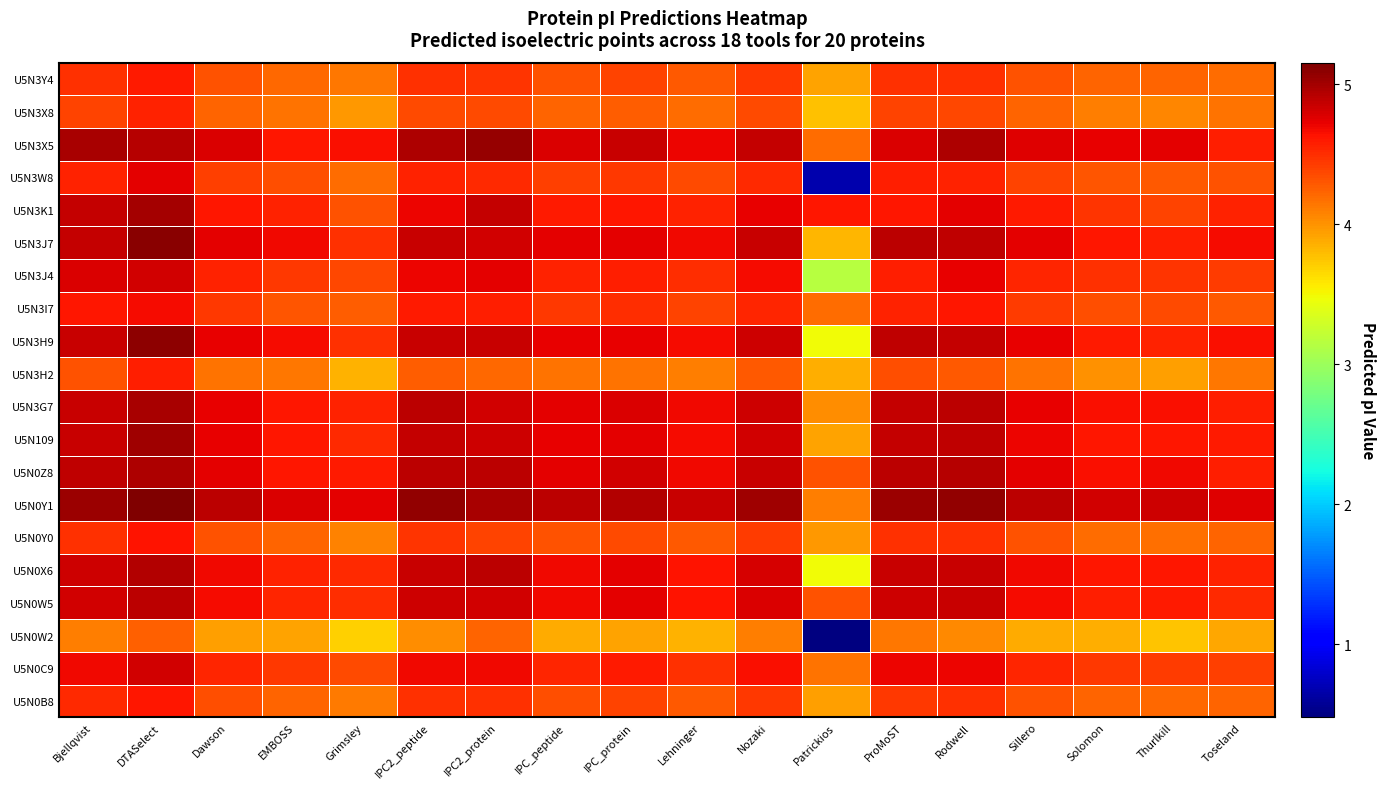

Reading left to right, transcribe all the data shown in this chart.

U5N0B8: Bjellqvist=4.5	DTASelect=4.6	Dawson=4.3	EMBOSS=4.2	Grimsley=4.1	IPC2_peptide=4.5	IPC2_protein=4.5	IPC_peptide=4.3	IPC_protein=4.4	Lehninger=4.3	Nozaki=4.4	Patrickios=3.9	ProMoST=4.5	Rodwell=4.5	Sillero=4.3	Solomon=4.2	Thurlkill=4.2	Toseland=4.2
U5N0C9: Bjellqvist=4.7	DTASelect=4.8	Dawson=4.5	EMBOSS=4.4	Grimsley=4.4	IPC2_peptide=4.7	IPC2_protein=4.7	IPC_peptide=4.5	IPC_protein=4.6	Lehninger=4.5	Nozaki=4.7	Patrickios=4.2	ProMoST=4.7	Rodwell=4.7	Sillero=4.5	Solomon=4.4	Thurlkill=4.4	Toseland=4.4
U5N0W2: Bjellqvist=4.1	DTASelect=4.3	Dawson=3.9	EMBOSS=3.9	Grimsley=3.7	IPC2_peptide=4.0	IPC2_protein=4.2	IPC_peptide=3.9	IPC_protein=3.9	Lehninger=3.8	Nozaki=4.1	Patrickios=0.5	ProMoST=4.1	Rodwell=4.0	Sillero=3.9	Solomon=3.9	Thurlkill=3.8	Toseland=3.9
U5N0W5: Bjellqvist=4.8	DTASelect=4.9	Dawson=4.7	EMBOSS=4.5	Grimsley=4.5	IPC2_peptide=4.8	IPC2_protein=4.8	IPC_peptide=4.7	IPC_protein=4.7	Lehninger=4.6	Nozaki=4.8	Patrickios=4.3	ProMoST=4.8	Rodwell=4.9	Sillero=4.7	Solomon=4.6	Thurlkill=4.6	Toseland=4.5
U5N0X6: Bjellqvist=4.8	DTASelect=4.9	Dawson=4.7	EMBOSS=4.6	Grimsley=4.5	IPC2_peptide=4.9	IPC2_protein=4.9	IPC_peptide=4.7	IPC_protein=4.7	Lehninger=4.6	Nozaki=4.8	Patrickios=3.5	ProMoST=4.9	Rodwell=4.9	Sillero=4.7	Solomon=4.6	Thurlkill=4.6	Toseland=4.6
U5N0Y0: Bjellqvist=4.5	DTASelect=4.6	Dawson=4.3	EMBOSS=4.2	Grimsley=4.1	IPC2_peptide=4.5	IPC2_protein=4.4	IPC_peptide=4.3	IPC_protein=4.4	Lehninger=4.3	Nozaki=4.4	Patrickios=4.0	ProMoST=4.5	Rodwell=4.5	Sillero=4.3	Solomon=4.2	Thurlkill=4.2	Toseland=4.2
U5N0Y1: Bjellqvist=5.0	DTASelect=5.2	Dawson=4.9	EMBOSS=4.8	Grimsley=4.7	IPC2_peptide=5.1	IPC2_protein=5.0	IPC_peptide=4.9	IPC_protein=4.9	Lehninger=4.9	Nozaki=5.0	Patrickios=4.1	ProMoST=5.0	Rodwell=5.1	Sillero=4.9	Solomon=4.8	Thurlkill=4.8	Toseland=4.8
U5N0Z8: Bjellqvist=4.9	DTASelect=5.0	Dawson=4.7	EMBOSS=4.6	Grimsley=4.6	IPC2_peptide=4.9	IPC2_protein=4.9	IPC_peptide=4.7	IPC_protein=4.8	Lehninger=4.7	Nozaki=4.9	Patrickios=4.3	ProMoST=4.9	Rodwell=4.9	Sillero=4.7	Solomon=4.7	Thurlkill=4.7	Toseland=4.6
U5N109: Bjellqvist=4.9	DTASelect=5.0	Dawson=4.7	EMBOSS=4.6	Grimsley=4.5	IPC2_peptide=4.9	IPC2_protein=4.8	IPC_peptide=4.7	IPC_protein=4.7	Lehninger=4.7	Nozaki=4.8	Patrickios=3.9	ProMoST=4.9	Rodwell=4.9	Sillero=4.7	Solomon=4.6	Thurlkill=4.6	Toseland=4.6
U5N3G7: Bjellqvist=4.9	DTASelect=5.0	Dawson=4.7	EMBOSS=4.6	Grimsley=4.6	IPC2_peptide=4.9	IPC2_protein=4.8	IPC_peptide=4.7	IPC_protein=4.8	Lehninger=4.7	Nozaki=4.8	Patrickios=4.0	ProMoST=4.9	Rodwell=4.9	Sillero=4.7	Solomon=4.6	Thurlkill=4.6	Toseland=4.6
U5N3H2: Bjellqvist=4.3	DTASelect=4.6	Dawson=4.2	EMBOSS=4.1	Grimsley=3.8	IPC2_peptide=4.3	IPC2_protein=4.2	IPC_peptide=4.2	IPC_protein=4.2	Lehninger=4.1	Nozaki=4.3	Patrickios=3.9	ProMoST=4.3	Rodwell=4.3	Sillero=4.2	Solomon=4.0	Thurlkill=3.9	Toseland=4.1
U5N3H9: Bjellqvist=4.9	DTASelect=5.1	Dawson=4.7	EMBOSS=4.7	Grimsley=4.5	IPC2_peptide=4.9	IPC2_protein=4.9	IPC_peptide=4.7	IPC_protein=4.7	Lehninger=4.7	Nozaki=4.8	Patrickios=3.5	ProMoST=4.9	Rodwell=4.9	Sillero=4.7	Solomon=4.6	Thurlkill=4.6	Toseland=4.6
U5N3I7: Bjellqvist=4.6	DTASelect=4.7	Dawson=4.4	EMBOSS=4.3	Grimsley=4.3	IPC2_peptide=4.6	IPC2_protein=4.6	IPC_peptide=4.4	IPC_protein=4.5	Lehninger=4.4	Nozaki=4.5	Patrickios=4.2	ProMoST=4.6	Rodwell=4.6	Sillero=4.4	Solomon=4.3	Thurlkill=4.4	Toseland=4.3
U5N3J4: Bjellqvist=4.8	DTASelect=4.8	Dawson=4.6	EMBOSS=4.5	Grimsley=4.4	IPC2_peptide=4.7	IPC2_protein=4.7	IPC_peptide=4.6	IPC_protein=4.6	Lehninger=4.5	Nozaki=4.7	Patrickios=3.2	ProMoST=4.6	Rodwell=4.7	Sillero=4.5	Solomon=4.5	Thurlkill=4.5	Toseland=4.4
U5N3J7: Bjellqvist=4.9	DTASelect=5.1	Dawson=4.7	EMBOSS=4.7	Grimsley=4.5	IPC2_peptide=4.9	IPC2_protein=4.8	IPC_peptide=4.7	IPC_protein=4.7	Lehninger=4.7	Nozaki=4.9	Patrickios=3.8	ProMoST=4.9	Rodwell=4.9	Sillero=4.7	Solomon=4.6	Thurlkill=4.6	Toseland=4.7
U5N3K1: Bjellqvist=4.9	DTASelect=5.0	Dawson=4.6	EMBOSS=4.6	Grimsley=4.3	IPC2_peptide=4.7	IPC2_protein=4.9	IPC_peptide=4.6	IPC_protein=4.6	Lehninger=4.6	Nozaki=4.7	Patrickios=4.6	ProMoST=4.6	Rodwell=4.7	Sillero=4.6	Solomon=4.5	Thurlkill=4.4	Toseland=4.6
U5N3W8: Bjellqvist=4.6	DTASelect=4.7	Dawson=4.4	EMBOSS=4.3	Grimsley=4.2	IPC2_peptide=4.6	IPC2_protein=4.5	IPC_peptide=4.4	IPC_protein=4.4	Lehninger=4.4	Nozaki=4.5	Patrickios=0.7	ProMoST=4.6	Rodwell=4.6	Sillero=4.4	Solomon=4.3	Thurlkill=4.3	Toseland=4.3
U5N3X5: Bjellqvist=5.0	DTASelect=4.9	Dawson=4.8	EMBOSS=4.6	Grimsley=4.7	IPC2_peptide=5.0	IPC2_protein=5.1	IPC_peptide=4.8	IPC_protein=4.9	Lehninger=4.7	Nozaki=4.9	Patrickios=4.2	ProMoST=4.8	Rodwell=5.0	Sillero=4.8	Solomon=4.7	Thurlkill=4.7	Toseland=4.6
U5N3X8: Bjellqvist=4.4	DTASelect=4.6	Dawson=4.2	EMBOSS=4.2	Grimsley=4.0	IPC2_peptide=4.4	IPC2_protein=4.4	IPC_peptide=4.2	IPC_protein=4.3	Lehninger=4.2	Nozaki=4.4	Patrickios=3.8	ProMoST=4.4	Rodwell=4.4	Sillero=4.2	Solomon=4.1	Thurlkill=4.1	Toseland=4.2
U5N3Y4: Bjellqvist=4.5	DTASelect=4.6	Dawson=4.3	EMBOSS=4.2	Grimsley=4.1	IPC2_peptide=4.5	IPC2_protein=4.5	IPC_peptide=4.3	IPC_protein=4.4	Lehninger=4.3	Nozaki=4.4	Patrickios=3.9	ProMoST=4.5	Rodwell=4.5	Sillero=4.3	Solomon=4.2	Thurlkill=4.2	Toseland=4.2